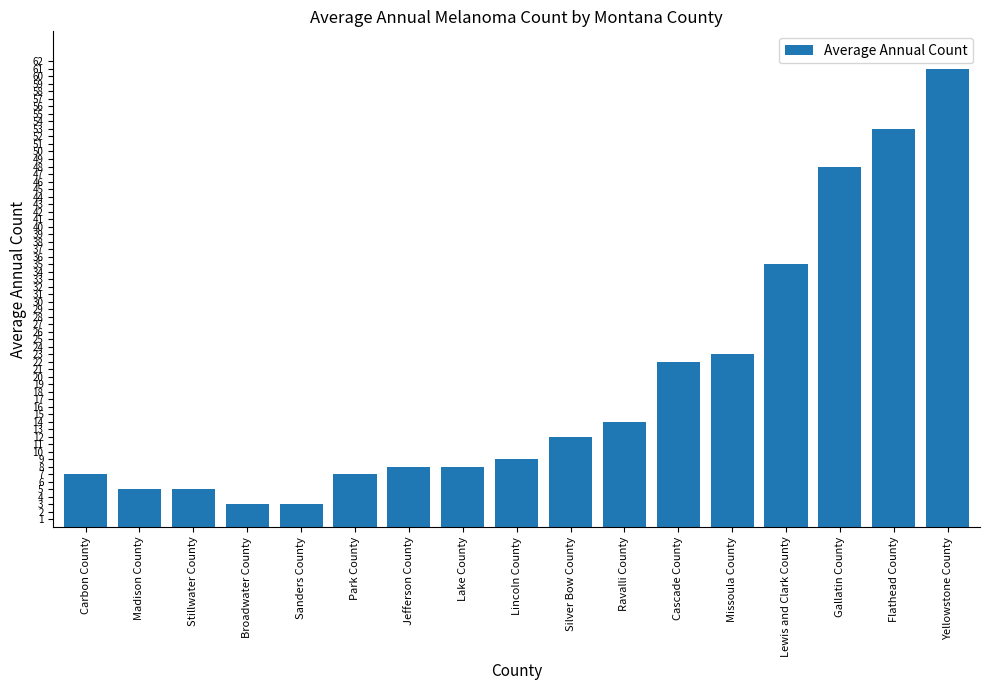

The value at Lake County is 8. True or false?

True